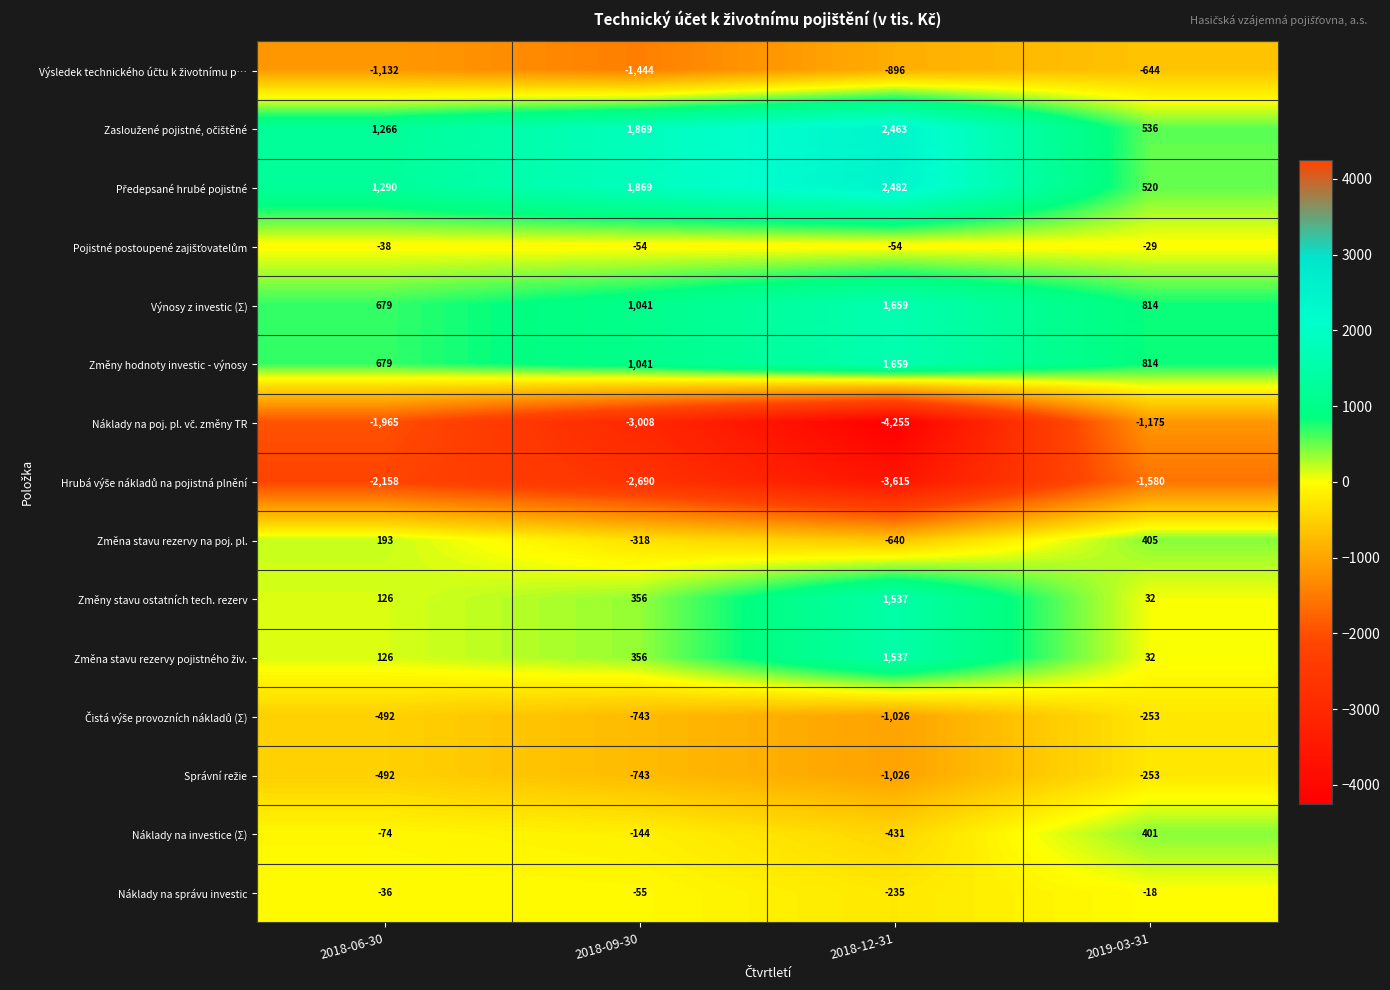

What is the average value of the Změna stavu rezervy na poj. pl. series?

-90